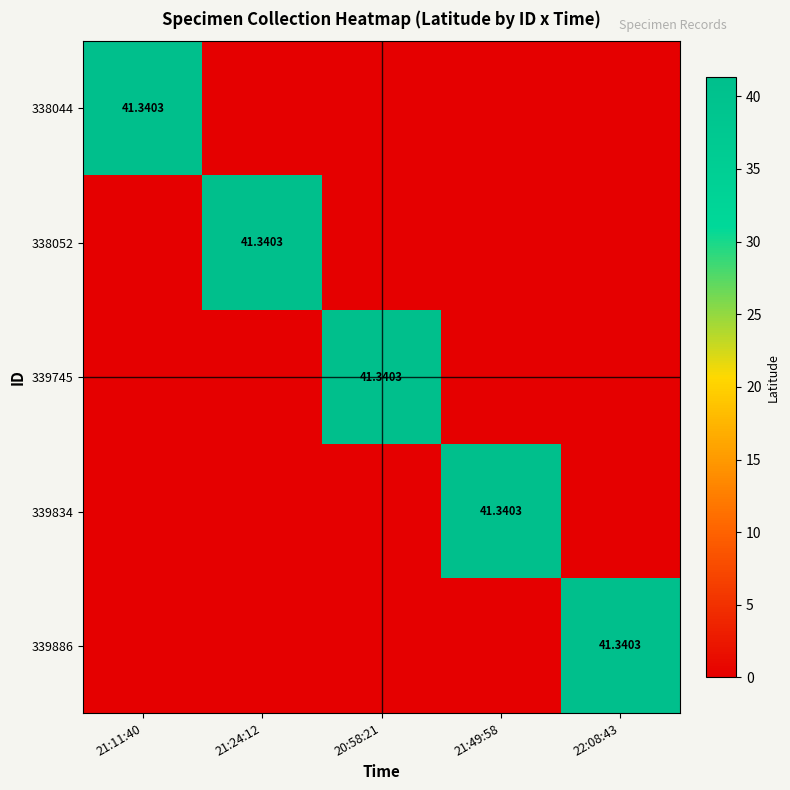

Which has a higher value, 21:11:40 or 21:24:12?

21:11:40